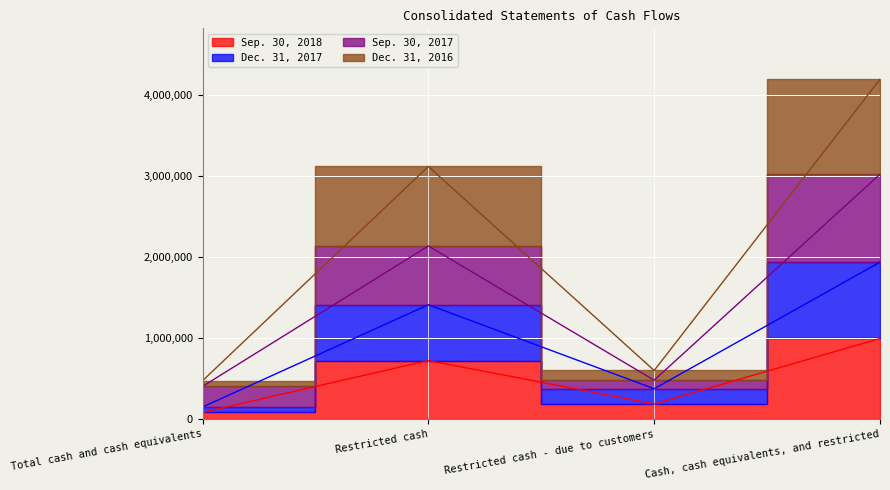

What is the minimum value for Dec. 31, 2017?

150289